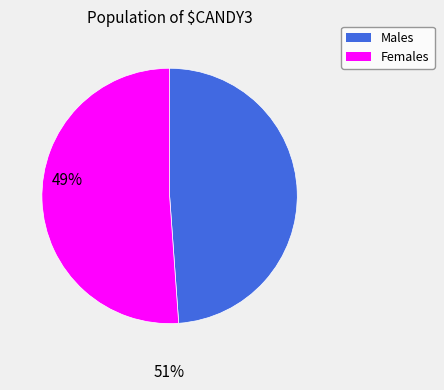

Is Females the majority of the pie?

Yes